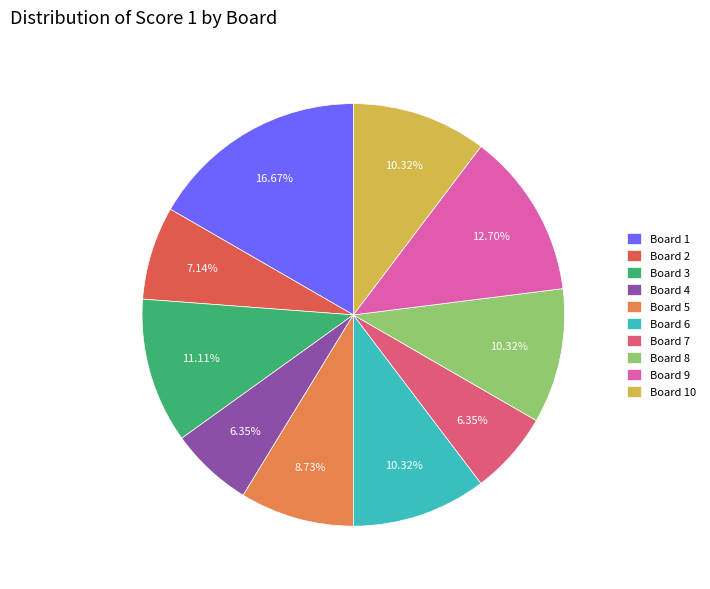

What is the ratio of the value at Board 9 to the value at Board 3?

1.1